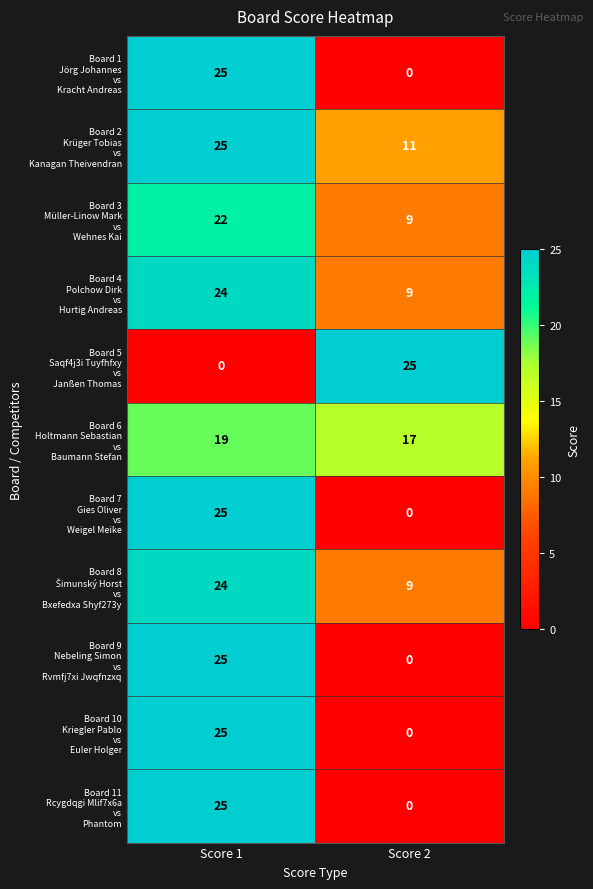

What is the difference between the highest and lowest values at Score 2?

25